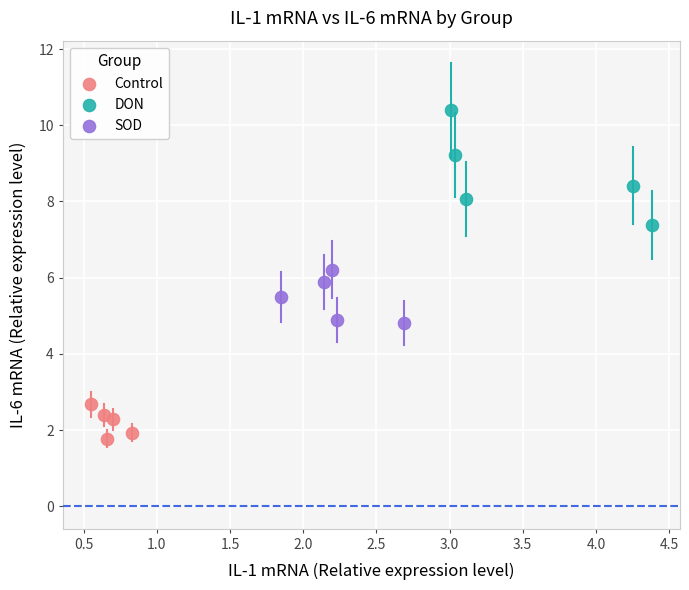

Which series has the widest spread of Y values?

DON